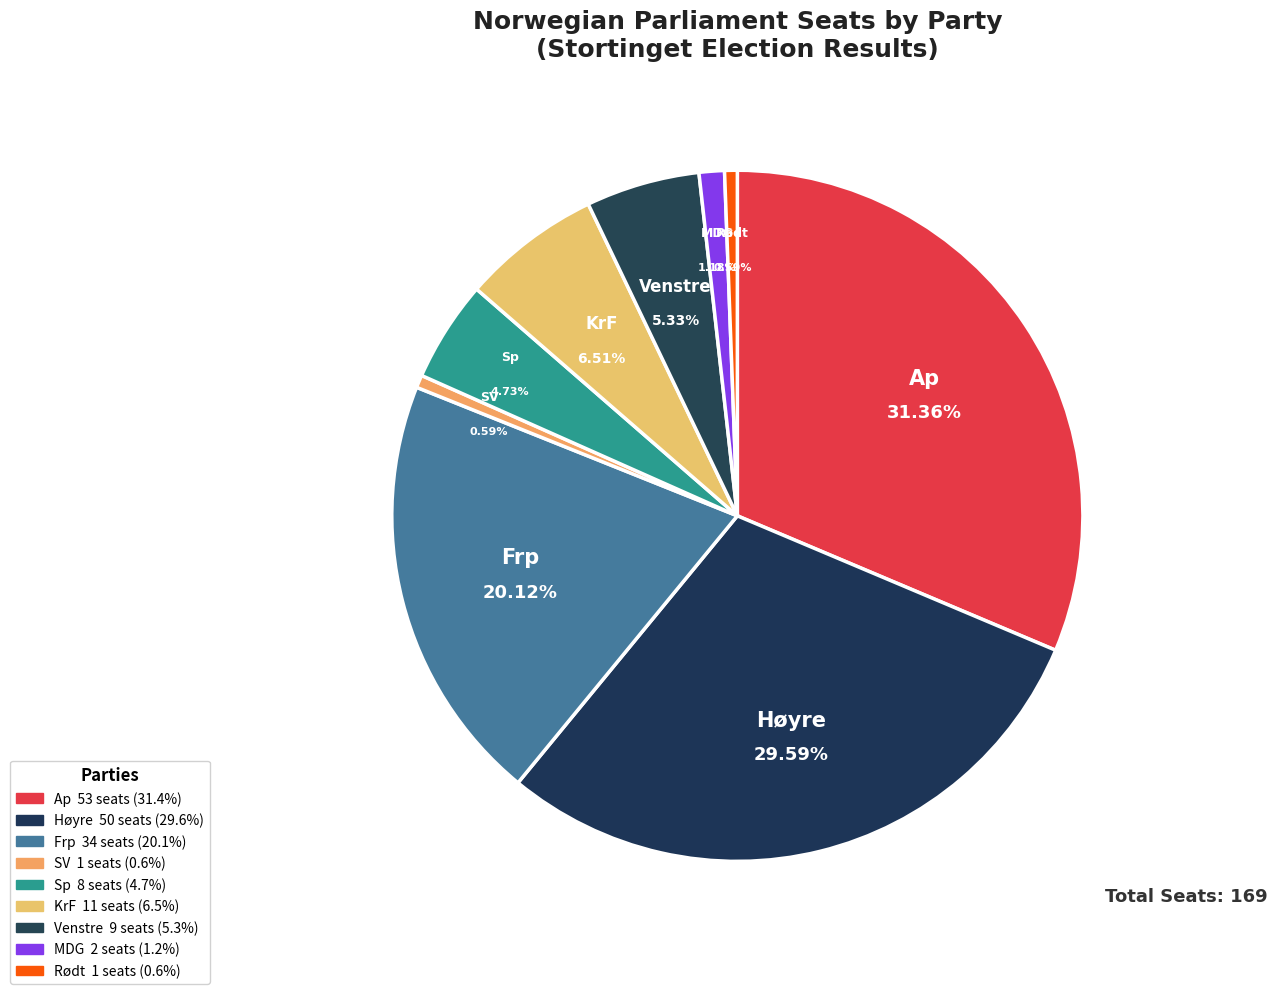

Rank the categories by value from highest to lowest.

Ap, Høyre, Frp, KrF, Venstre, Sp, MDG, SV, Rødt